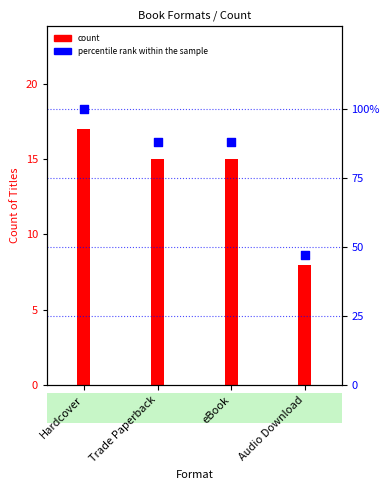

At which category is the sum across all series the highest?

Hardcover